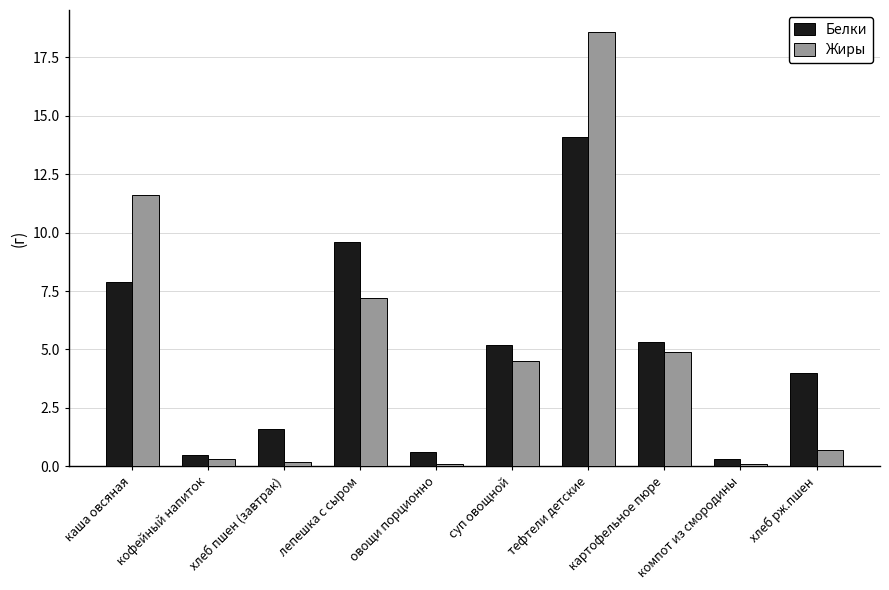

The Белки series shows 7.9 at каша овсяная. True or false?

True